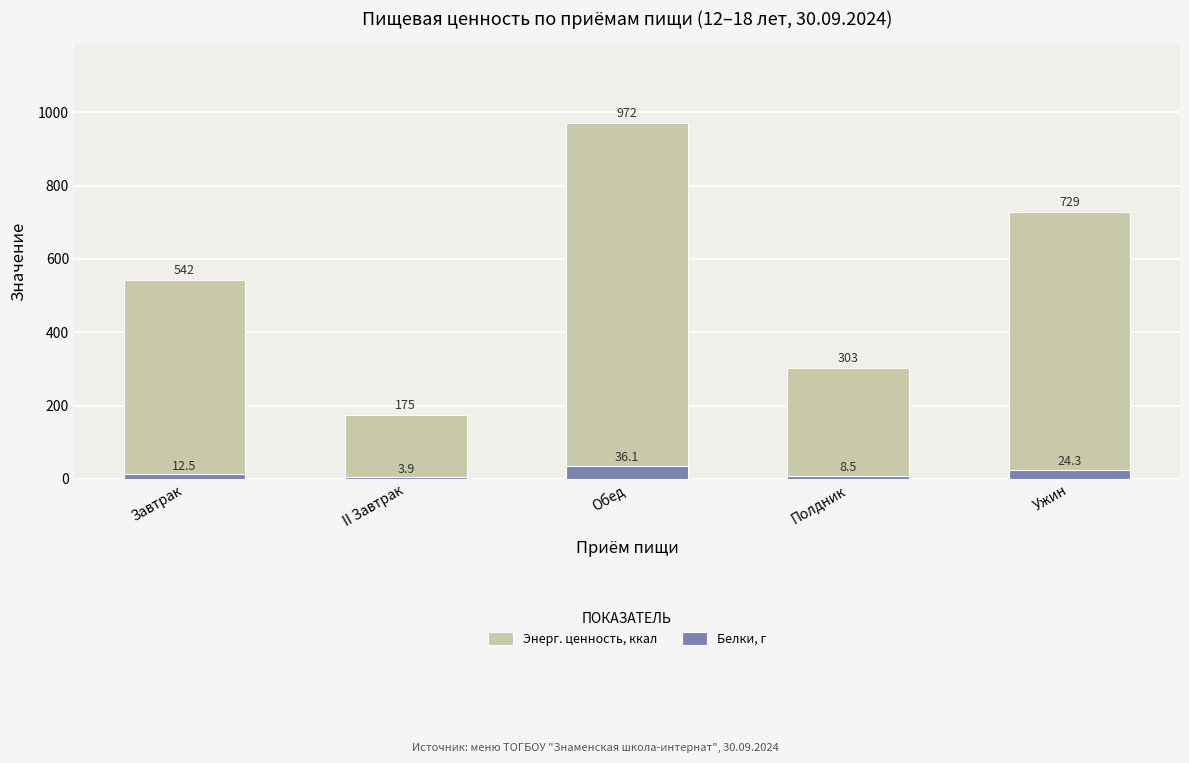

How many values in the Энерг. ценность, ккал series are below 542?

2